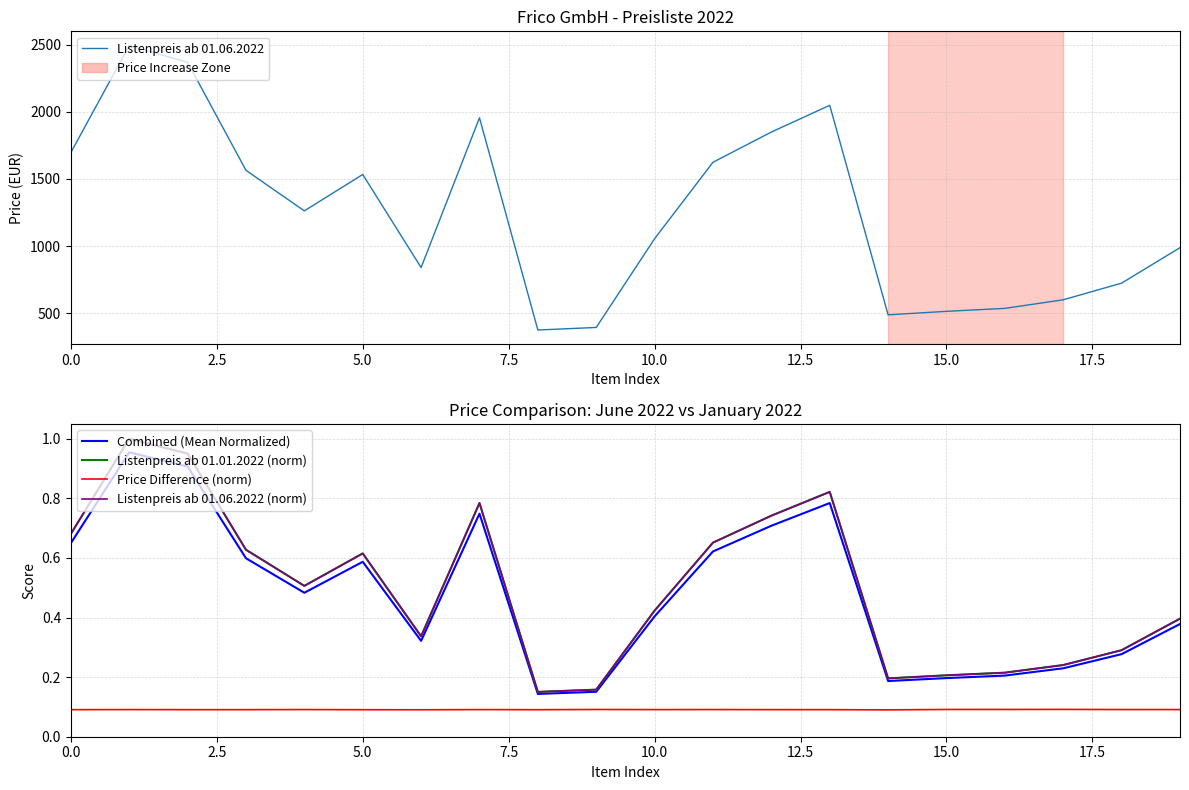

Which label corresponds to the smallest value in the chart?

14